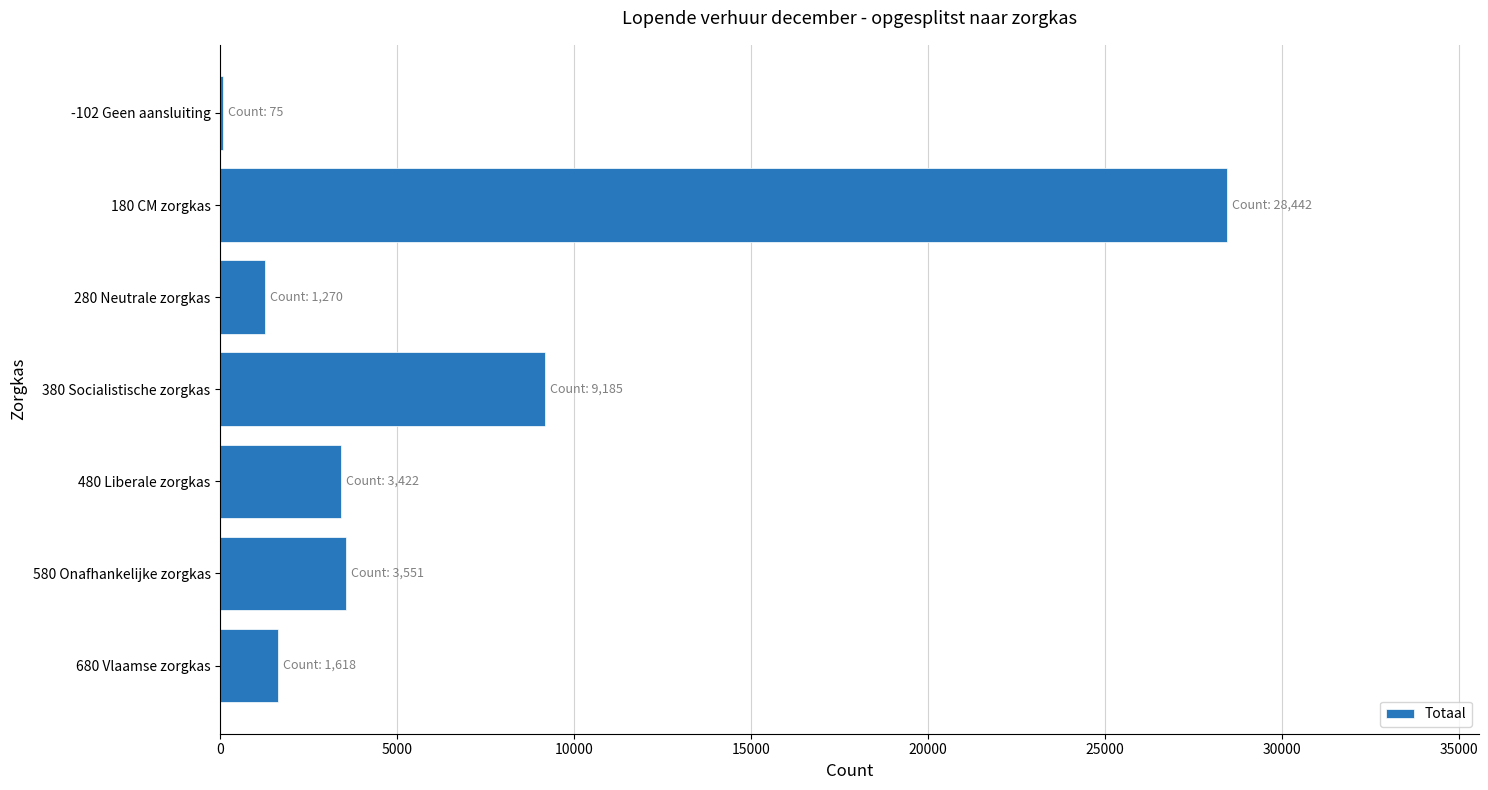

Approximately how many times larger is the value at 680 Vlaamse zorgkas compared to 480 Liberale zorgkas?

0.5